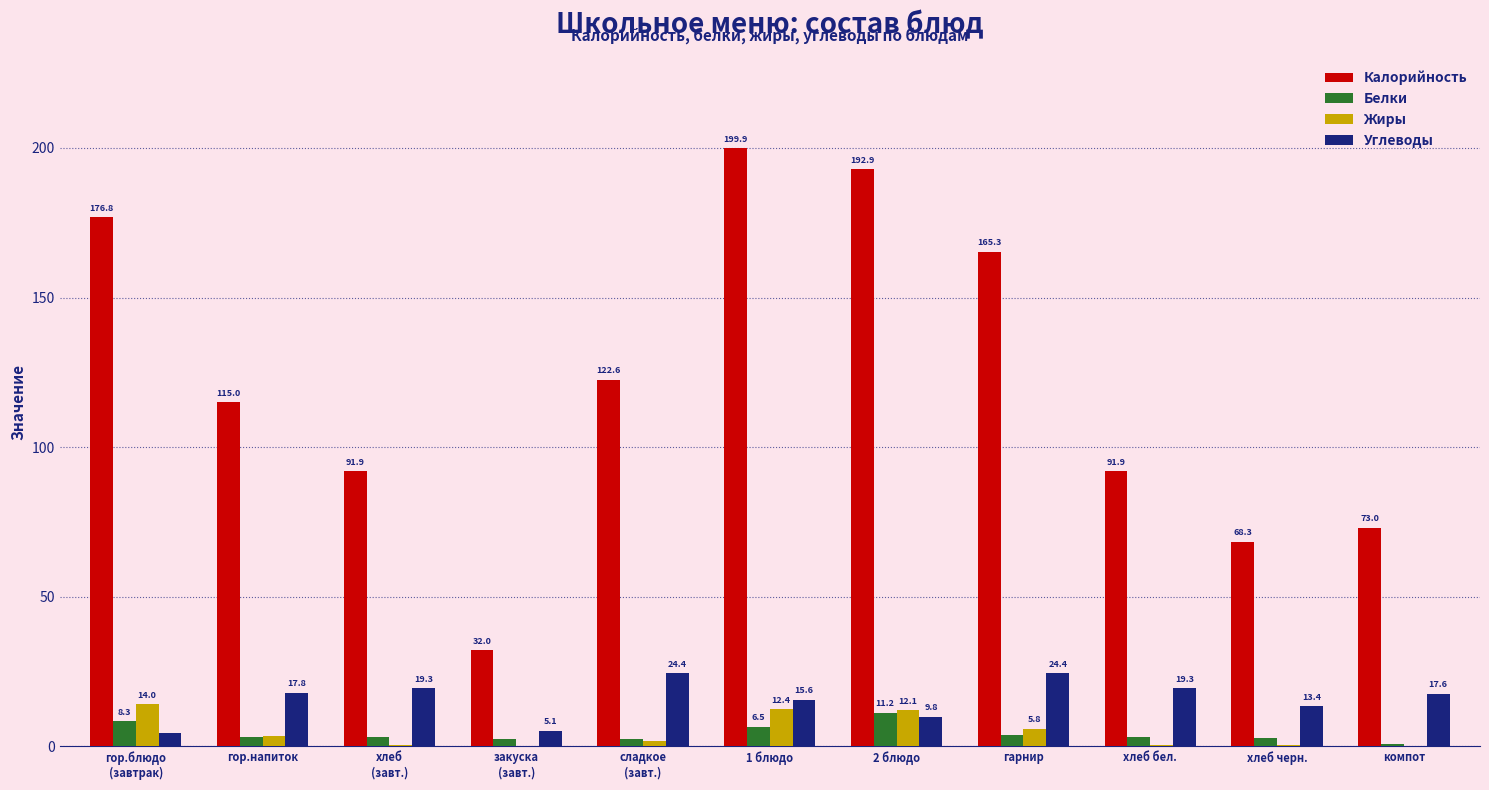

At which label is Углеводы closest to 14?

хлеб черн.